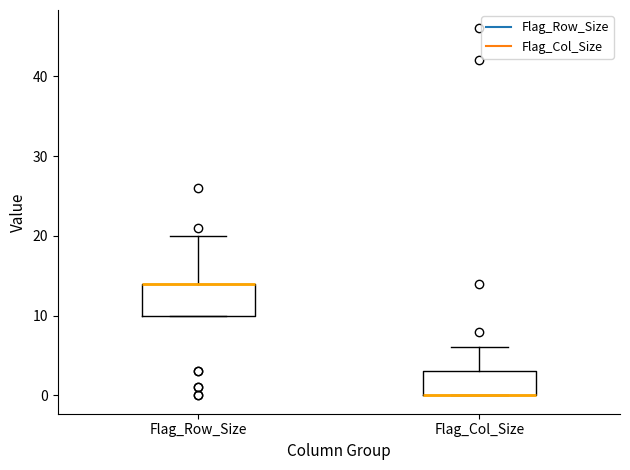

Reading left to right, transcribe this box plot: for each box, give where its median line is, the range the box spans, and where its two whiskers end, as read against the y-axis. The values are not printed on the chart, so give them approximately, as read against the axis.

Flag_Row_Size: median 14 (drawn on the box's upper edge), box 10 to 14, whiskers 10 to 20
Flag_Col_Size: median 0 (drawn on the box's lower edge), box 0 to 3, whiskers 0 to 6